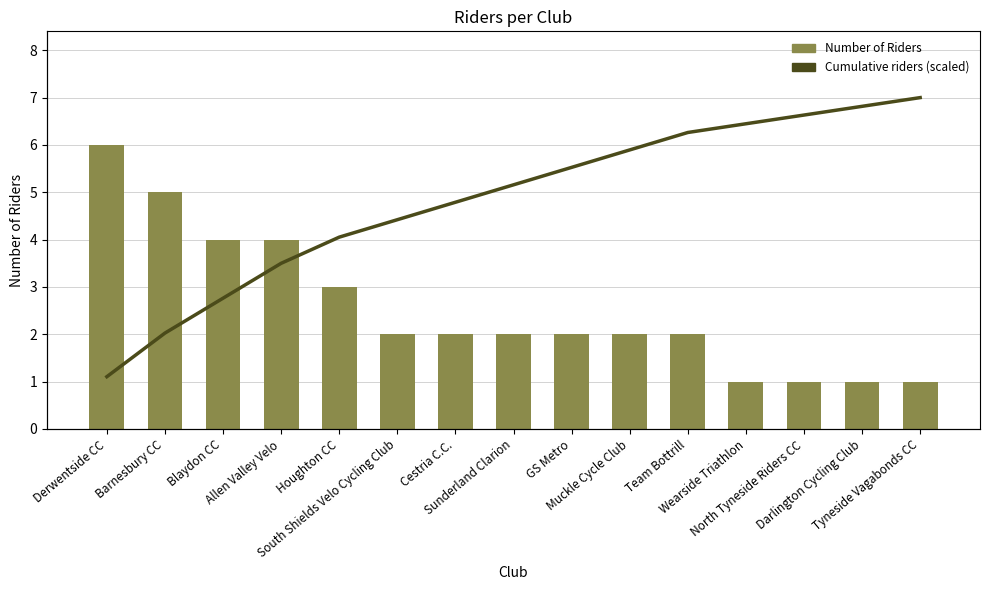

List the labels in order of Cumulative riders (scaled) value, largest first.

Tyneside Vagabonds CC, Darlington Cycling Club, North Tyneside Riders CC, Wearside Triathlon, Team Bottrill, Muckle Cycle Club, GS Metro, Sunderland Clarion, Cestria C.C., South Shields Velo Cycling Club, Houghton CC, Allen Valley Velo, Blaydon CC, Barnesbury CC, Derwentside CC